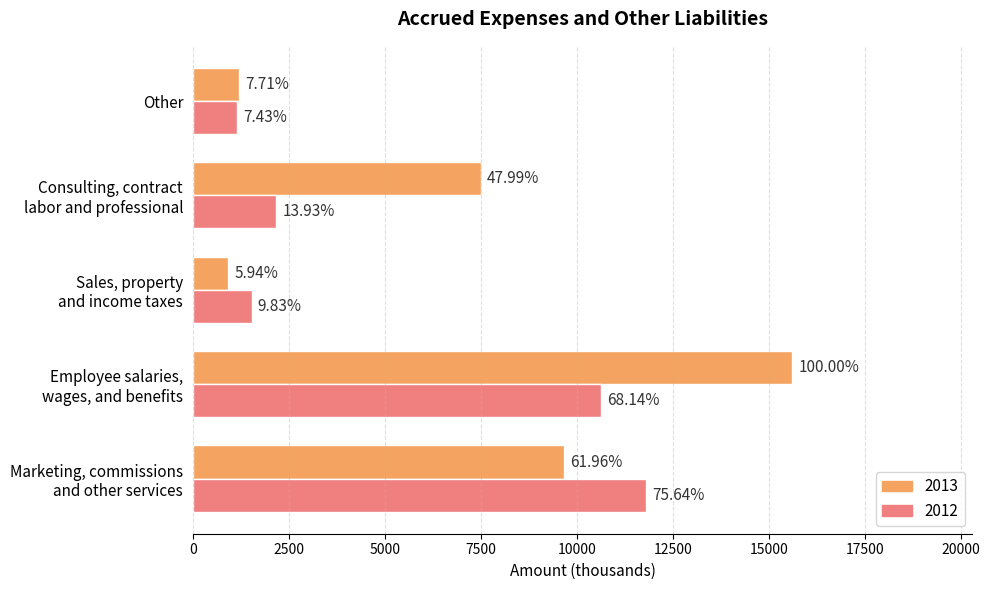

What are all the series names shown in the legend?

2013, 2012